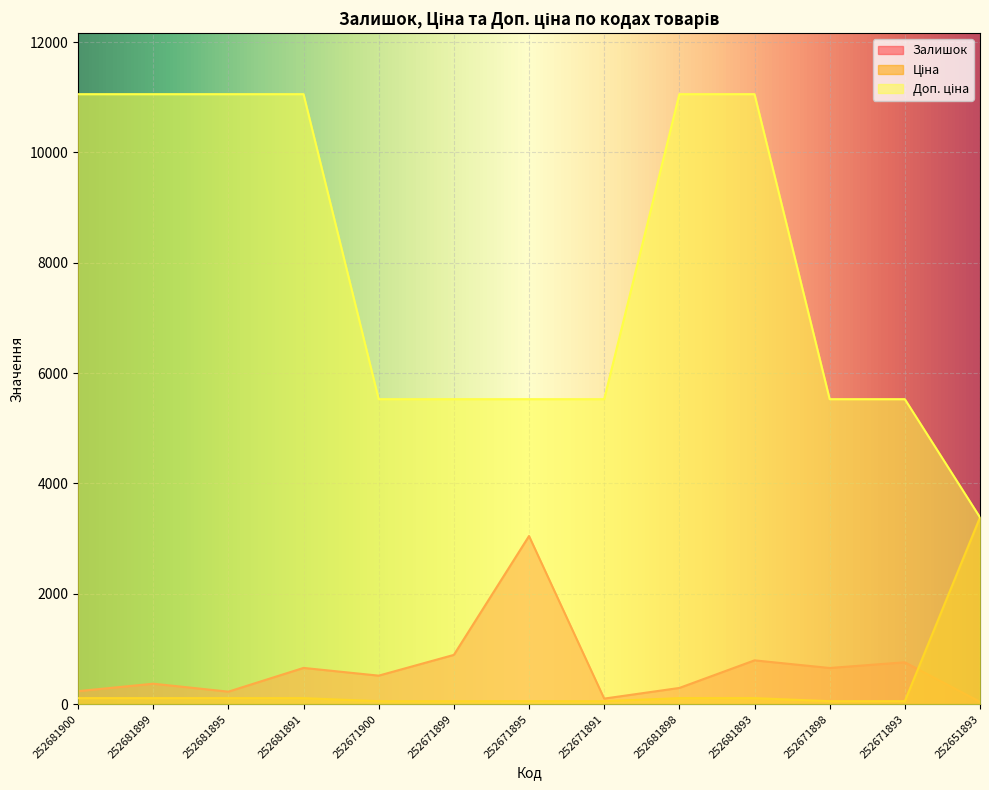

What is the average value of the Залишок series?

662.1